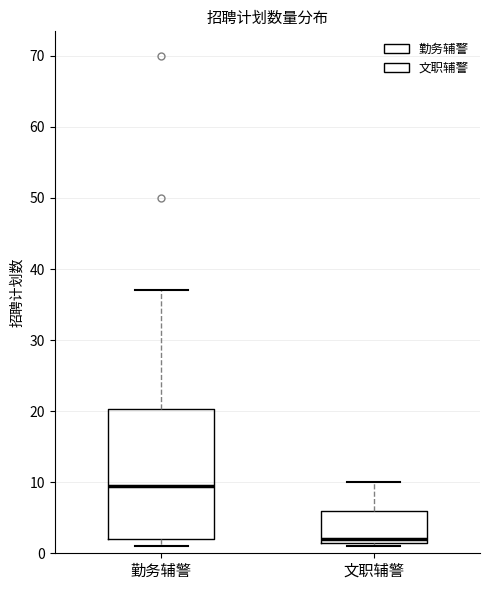

Where does the upper whisker of the box for 文职辅警 end on the y-axis? The values are not printed on the chart, so give them approximately, as read against the axis.

10